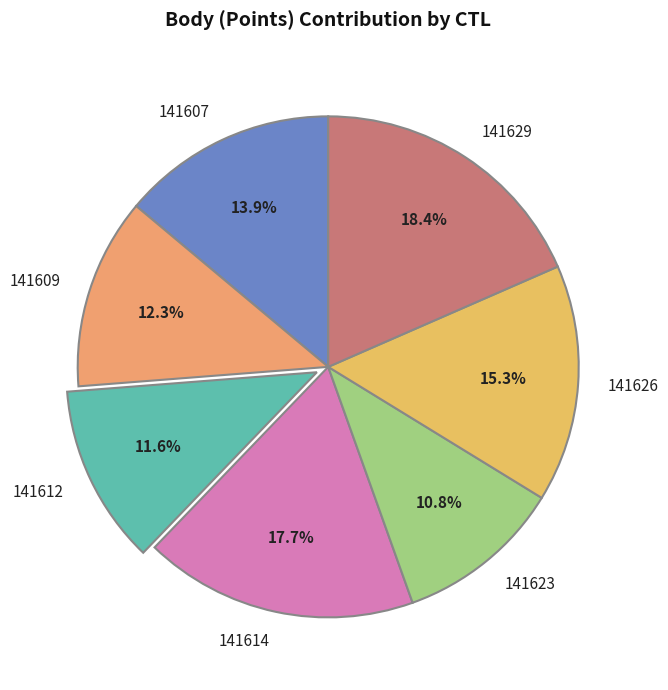

What is the largest slice in the pie chart?

141629